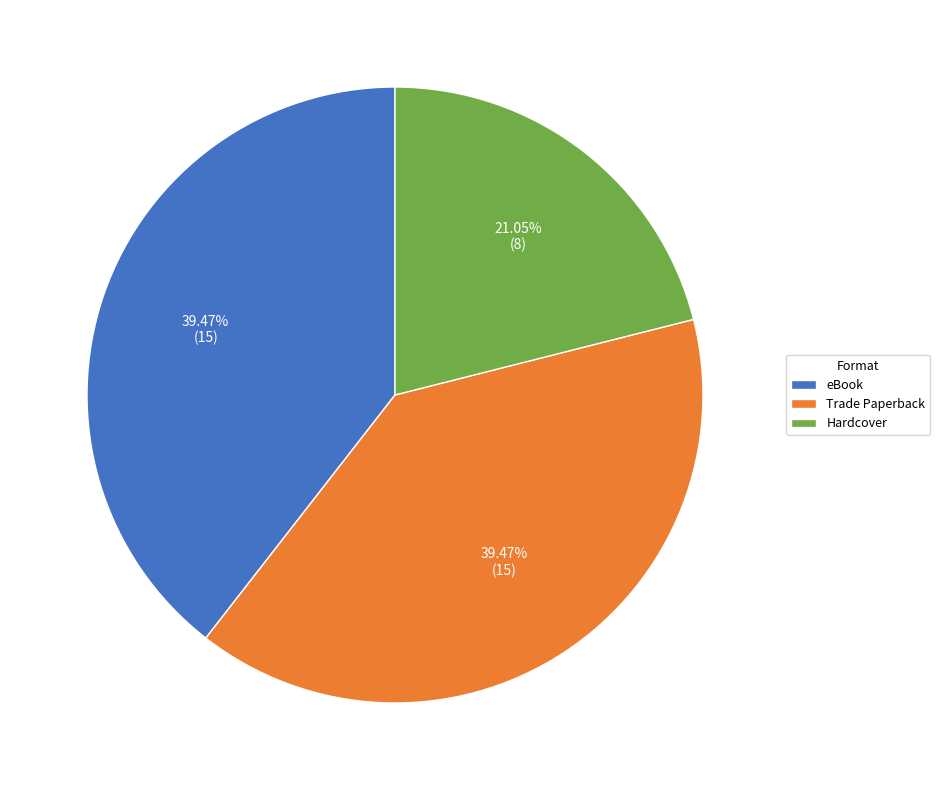

Which slice is the smallest?

Hardcover